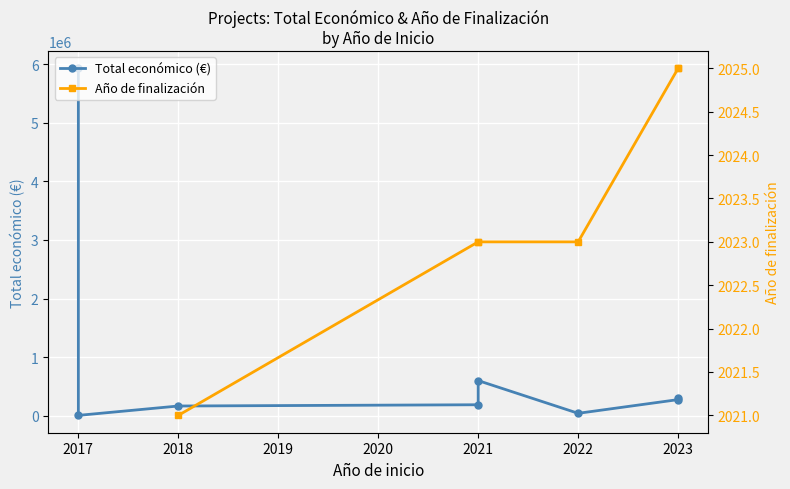

What is the total value across all series at 2018?

166754.3